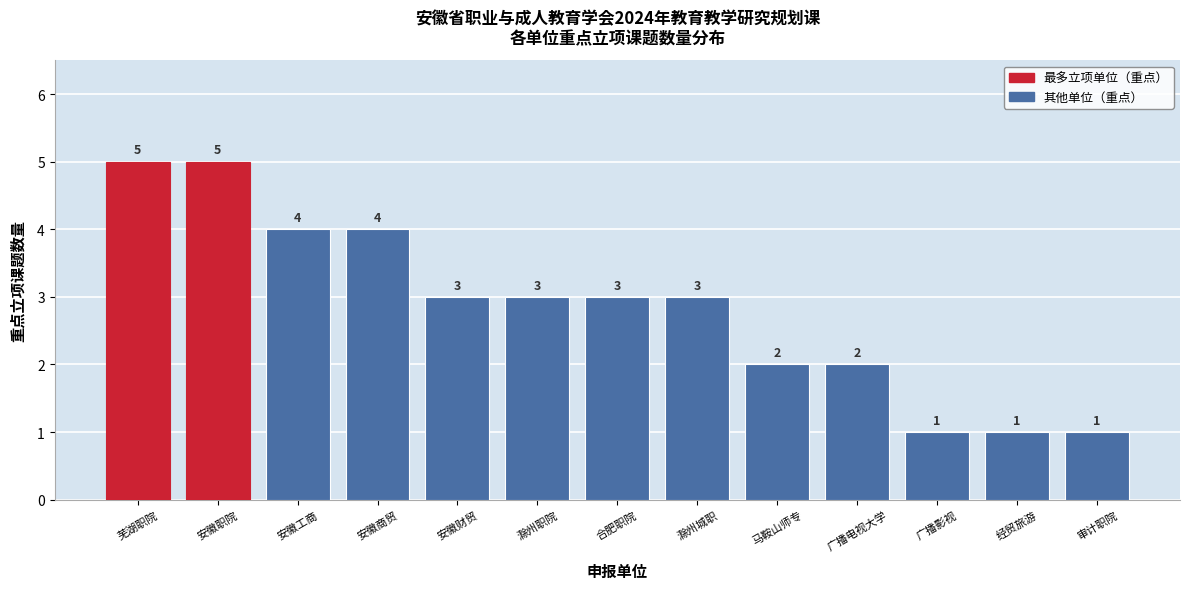

Reading left to right, list all the values displayed in this chart.

5	5	4	4	3	3	3	3	2	2	1	1	1